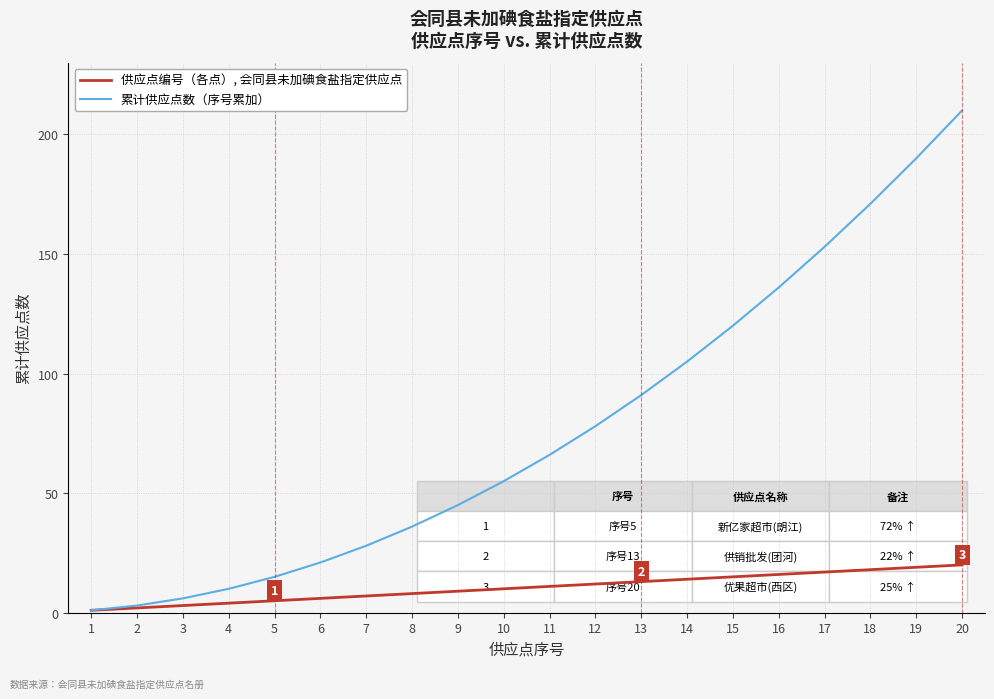

Reading left to right, what are all the values shown in this chart?

供应点编号（各点）, 会同县未加碘食盐指定供应点: 1=1	2=2	3=3	4=4	5=5	6=6	7=7	8=8	9=9	10=10	11=11	12=12	13=13	14=14	15=15	16=16	17=17	18=18	19=19	20=20
累计供应点数（序号累加）: 1=1	2=3	3=6	4=10	5=15	6=21	7=28	8=36	9=45	10=55	11=66	12=78	13=91	14=105	15=120	16=136	17=153	18=171	19=190	20=210